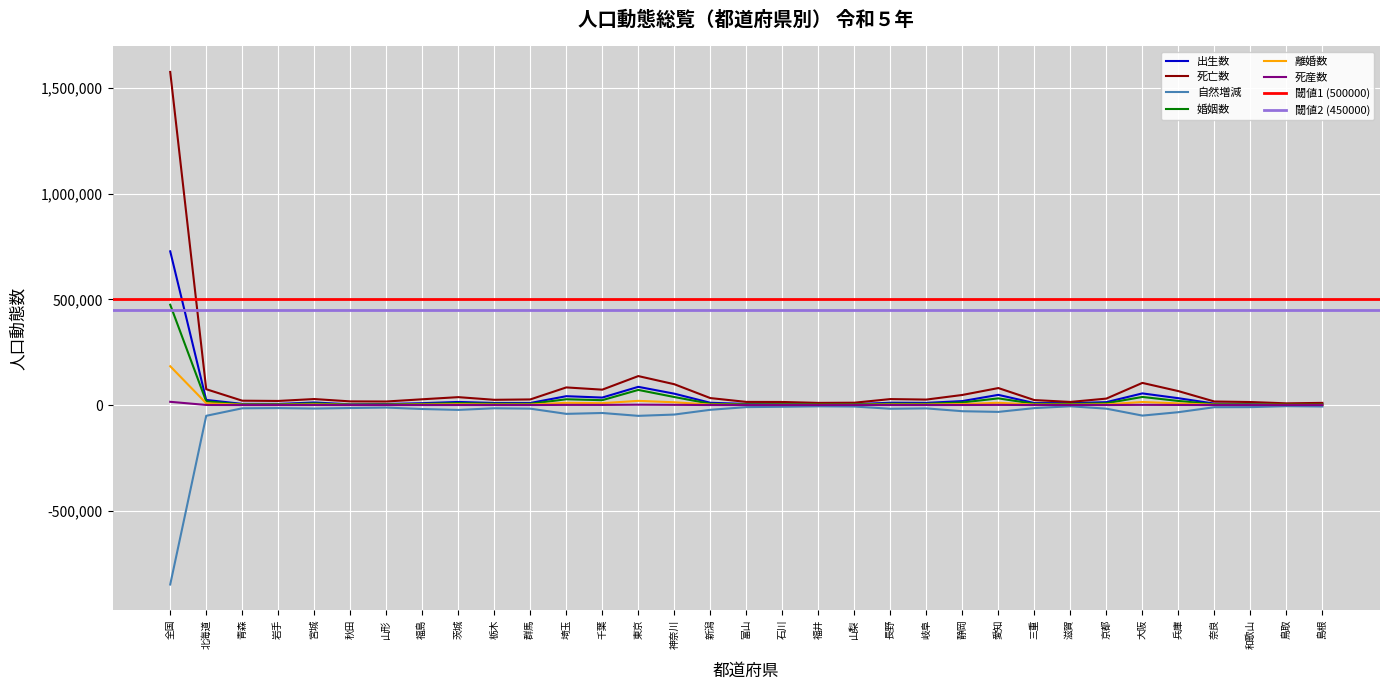

How many categories are shown in the chart?

33